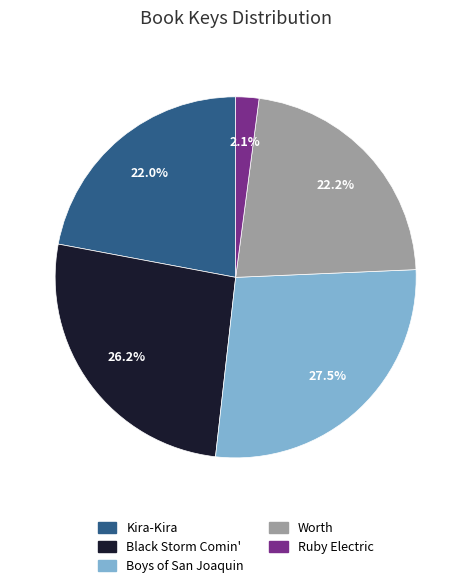

Which slice is the largest?

Boys of San Joaquin